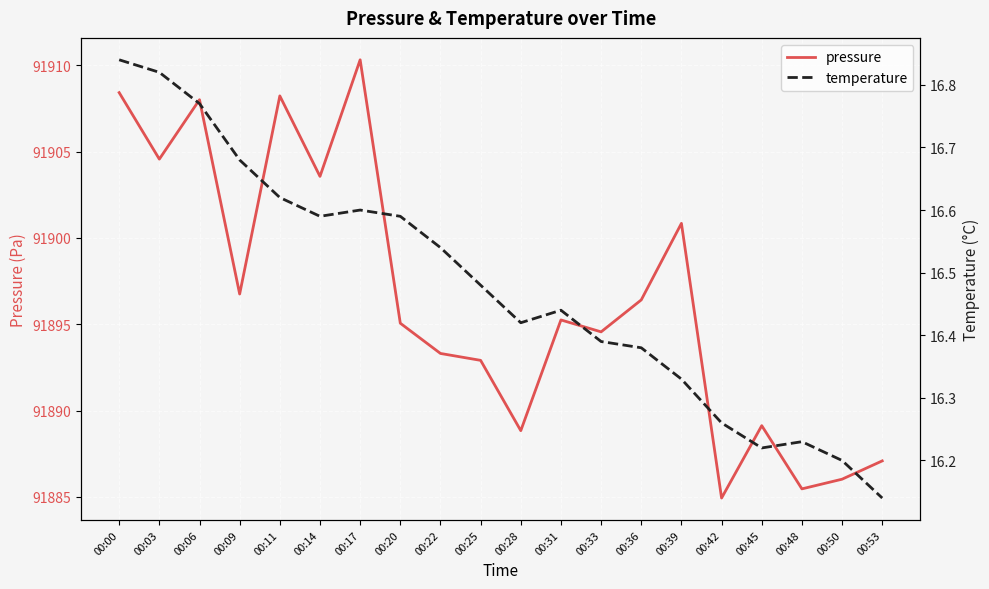

How many interior local valleys does the pressure series have?

7